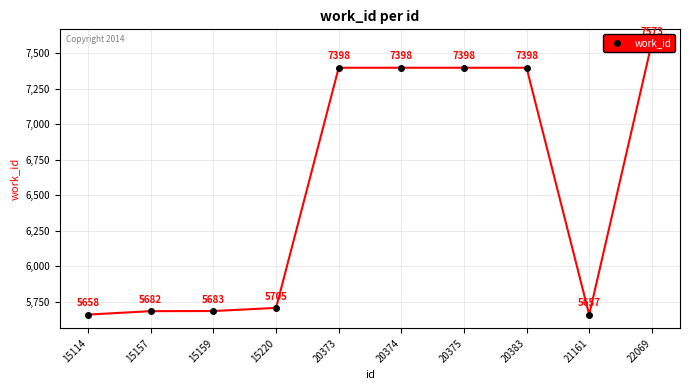

Approximately how many times larger is the value at 15157 compared to 15114?

1.0